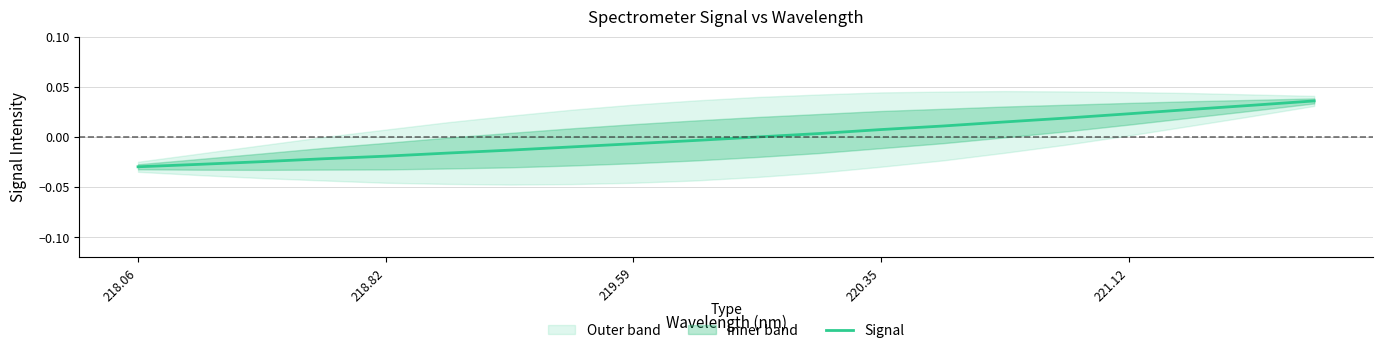

How many lines are shown in the chart?

1